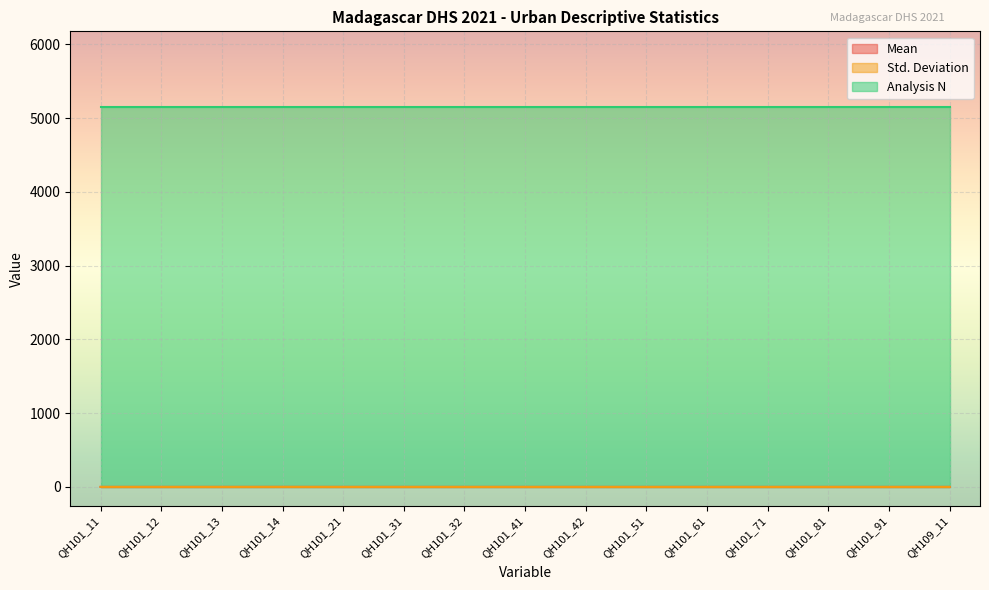

What is the difference between the Mean values at QH101_11 and QH101_61?

0.1